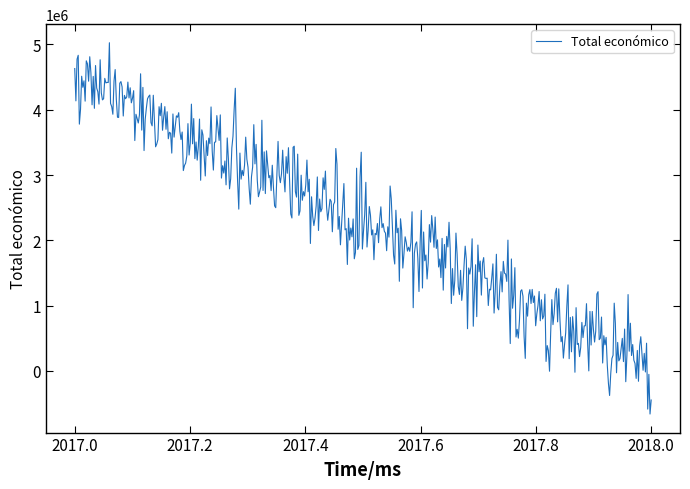

What is the difference between the maximum and second lowest values?

5612471.8